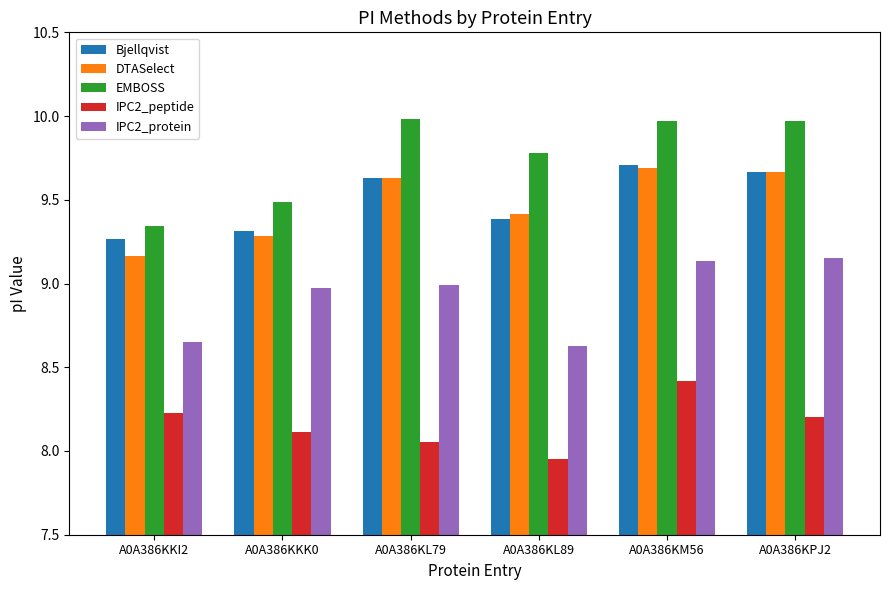

Which label corresponds to the smallest value in the chart?

A0A386KL89